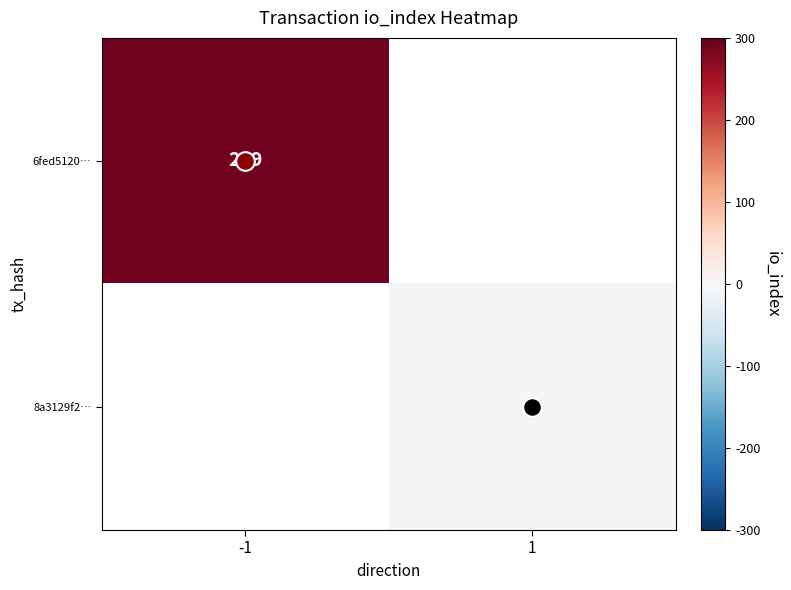

What is the smallest value displayed?

3.0